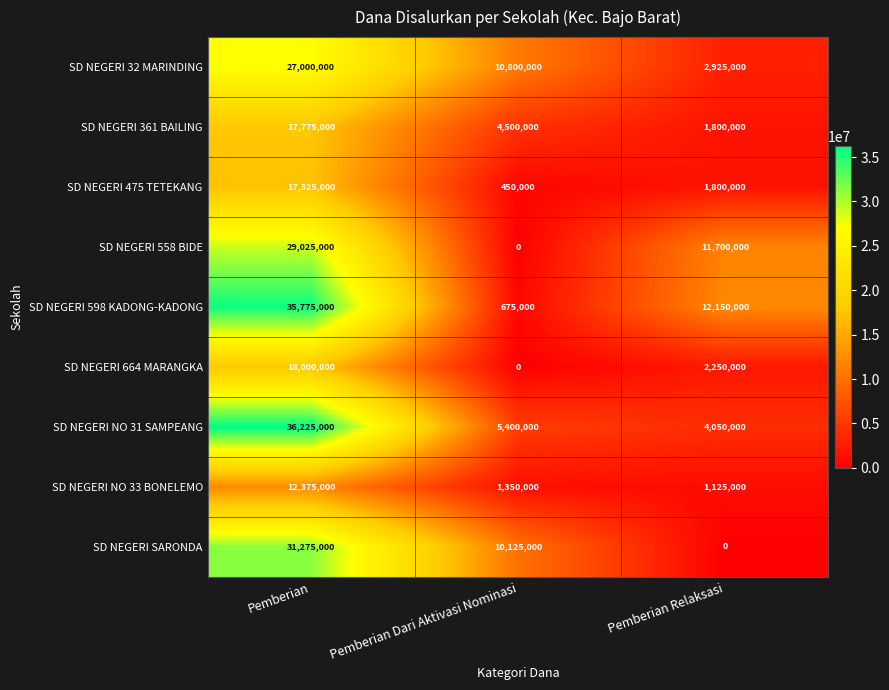

Reading left to right, extract all data points from this chart.

SD NEGERI 32 MARINDING: Pemberian=27000000	Pemberian Dari Aktivasi Nominasi=10800000	Pemberian Relaksasi=2925000
SD NEGERI 361 BAILING: Pemberian=17775000	Pemberian Dari Aktivasi Nominasi=4500000	Pemberian Relaksasi=1800000
SD NEGERI 475 TETEKANG: Pemberian=17325000	Pemberian Dari Aktivasi Nominasi=450000	Pemberian Relaksasi=1800000
SD NEGERI 558 BIDE: Pemberian=29025000	Pemberian Dari Aktivasi Nominasi=0	Pemberian Relaksasi=11700000
SD NEGERI 598 KADONG-KADONG: Pemberian=35775000	Pemberian Dari Aktivasi Nominasi=675000	Pemberian Relaksasi=12150000
SD NEGERI 664 MARANGKA: Pemberian=18000000	Pemberian Dari Aktivasi Nominasi=0	Pemberian Relaksasi=2250000
SD NEGERI NO 31 SAMPEANG: Pemberian=36225000	Pemberian Dari Aktivasi Nominasi=5400000	Pemberian Relaksasi=4050000
SD NEGERI NO 33 BONELEMO: Pemberian=12375000	Pemberian Dari Aktivasi Nominasi=1350000	Pemberian Relaksasi=1125000
SD NEGERI SARONDA: Pemberian=31275000	Pemberian Dari Aktivasi Nominasi=10125000	Pemberian Relaksasi=0